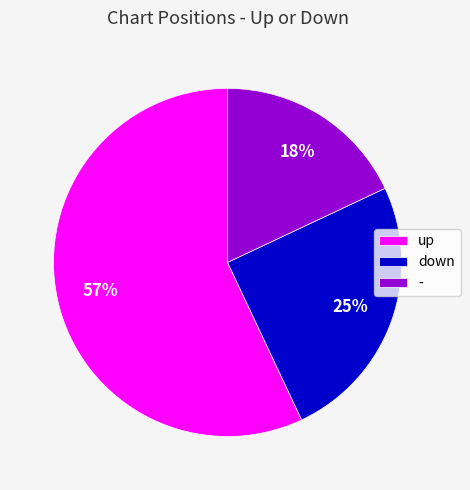

To the nearest percent, what percentage of the pie is down?

25%